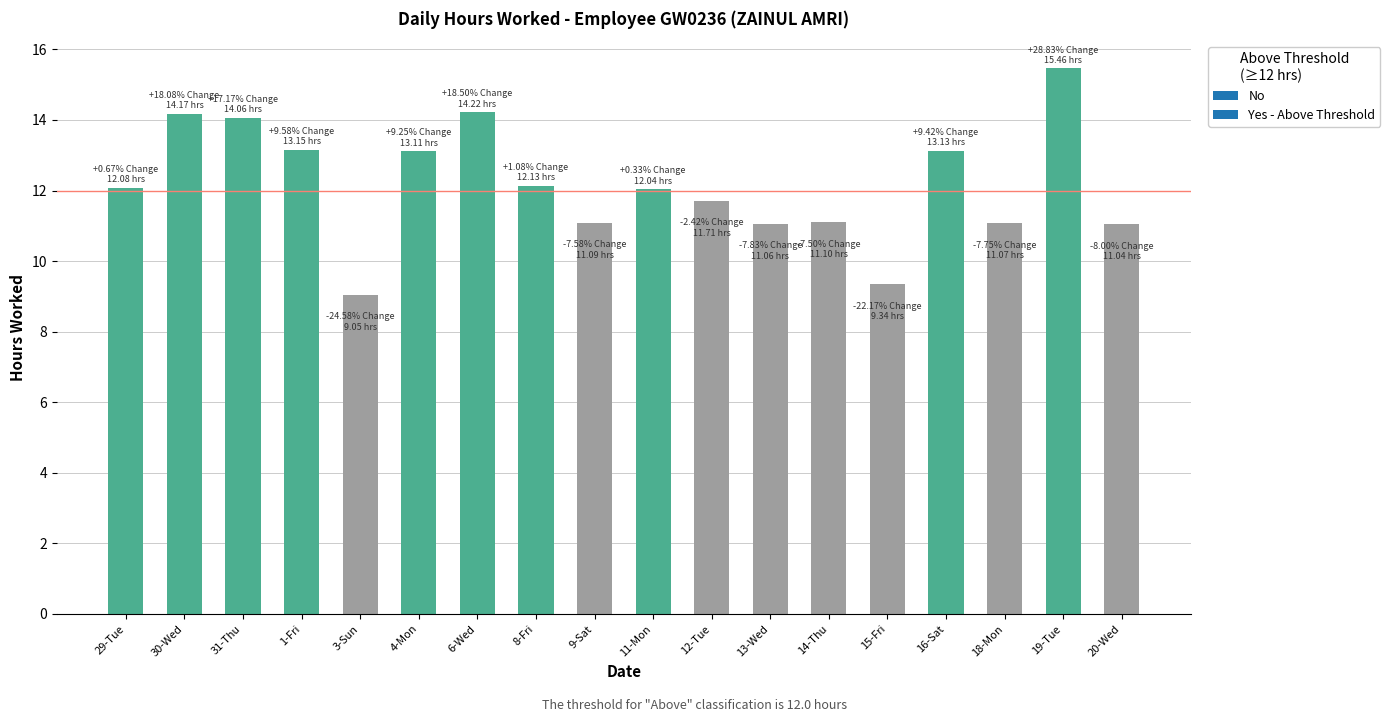

Which label corresponds to the smallest value in the chart?

3-Sun